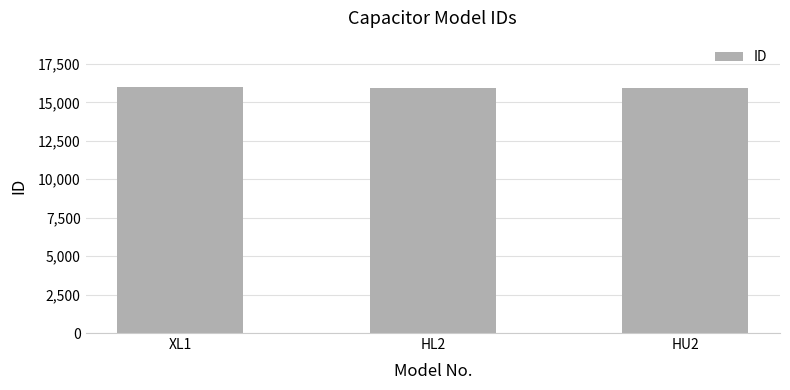

What is the greatest value displayed?

15998